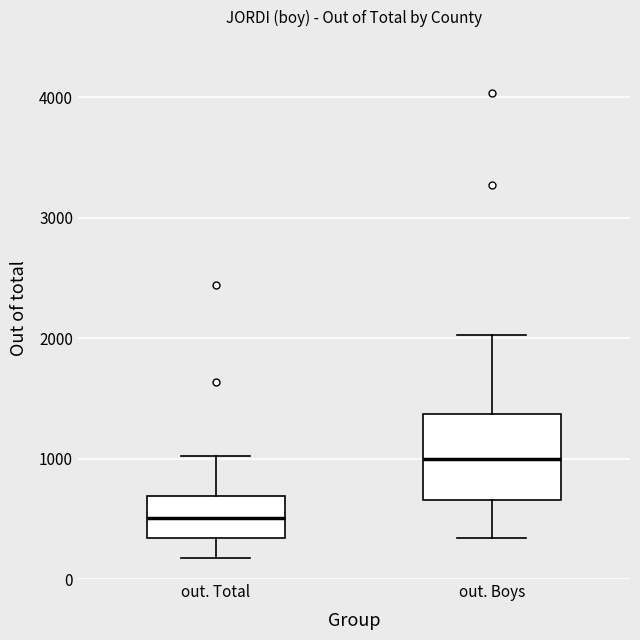

Reading left to right, read every box against the y-axis: the position of its median line, the range the box covers, and the ends of its whiskers. The values are not printed on the chart, so give them approximately, as read against the axis.

out. Total: median 500, box 300 to 700, whiskers 200 to 1000
out. Boys: median 1000, box 700 to 1400, whiskers 300 to 2000